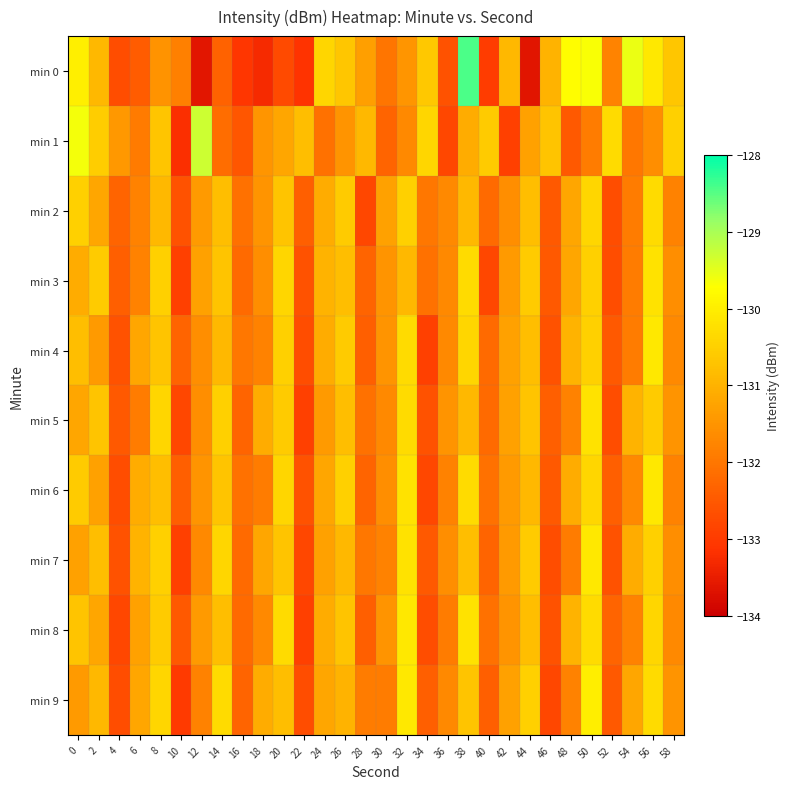

Rank the series by their maximum value, from lowest to highest.

min 2, min 3, min 5, min 4, min 6, min 7, min 8, min 9, min 1, min 0